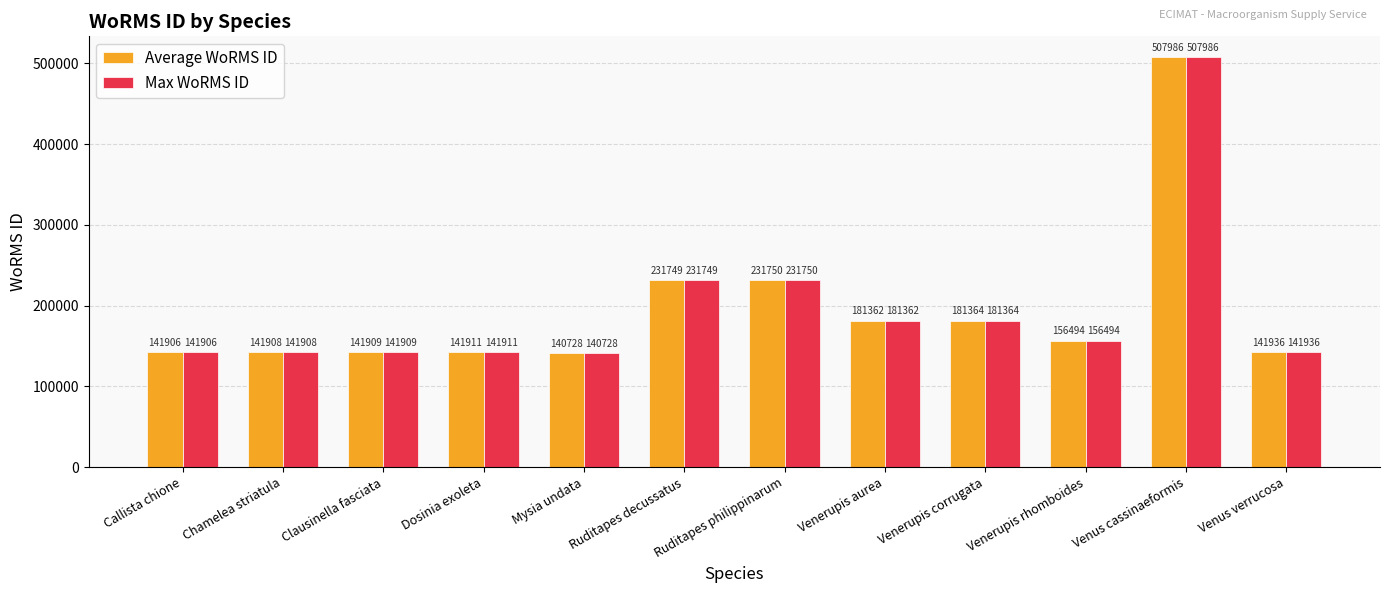

List the labels in order of Average WoRMS ID value, smallest first.

Mysia undata, Callista chione, Chamelea striatula, Clausinella fasciata, Dosinia exoleta, Venus verrucosa, Venerupis rhomboides, Venerupis aurea, Venerupis corrugata, Ruditapes decussatus, Ruditapes philippinarum, Venus cassinaeformis